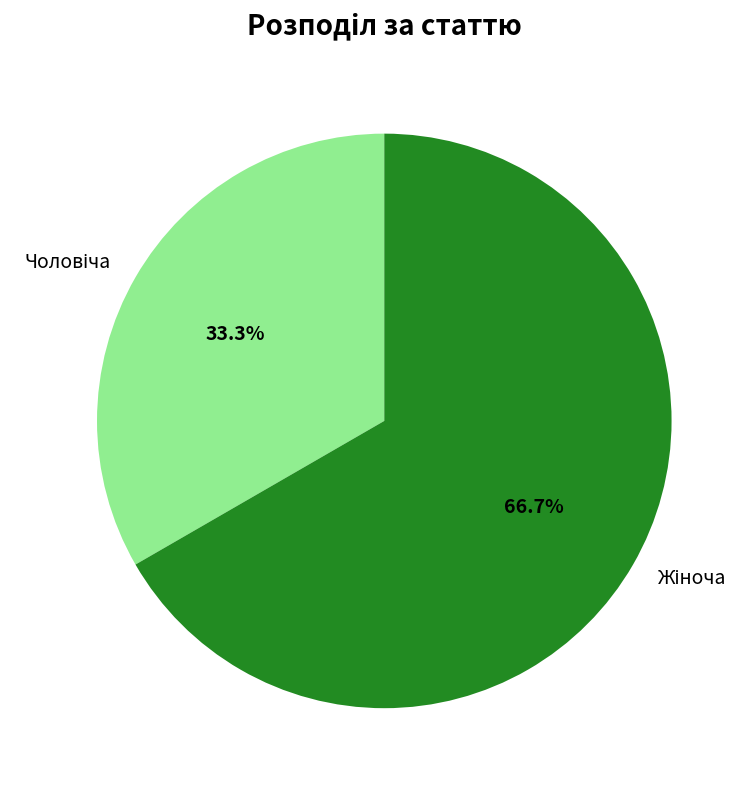

Is there a majority slice in this chart?

Yes